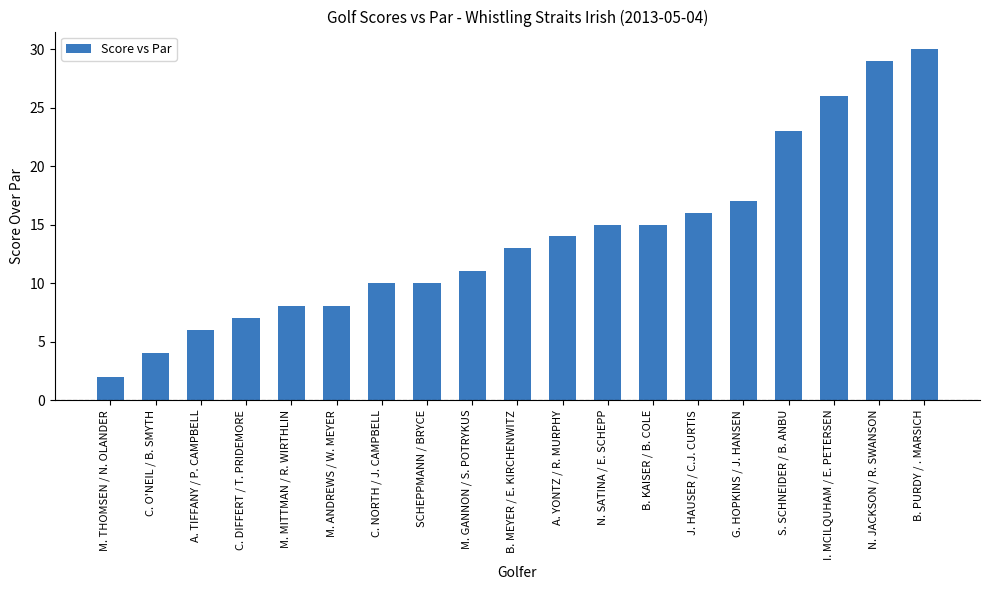

What is the label of the 16th bar from the right?

C. DIFFERT / T. PRIDEMORE